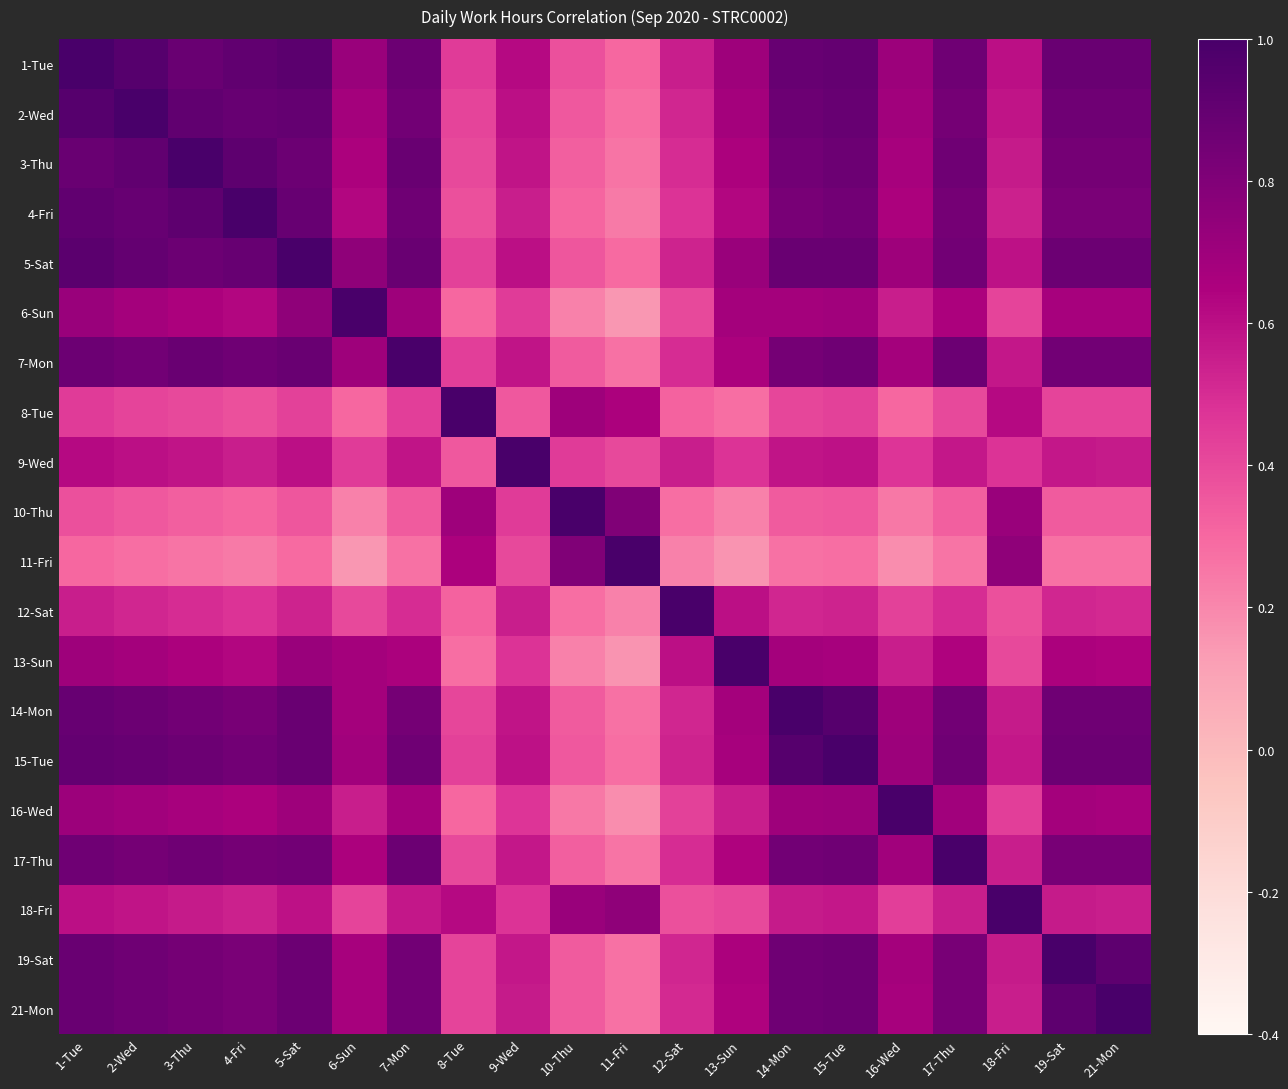

At 11-Fri, list the series in order from smallest to largest.

6-Sun, 13-Sun, 16-Wed, 12-Sat, 4-Fri, 3-Thu, 17-Thu, 7-Mon, 14-Mon, 19-Sat, 21-Mon, 2-Wed, 15-Tue, 5-Sat, 1-Tue, 9-Wed, 8-Tue, 18-Fri, 10-Thu, 11-Fri